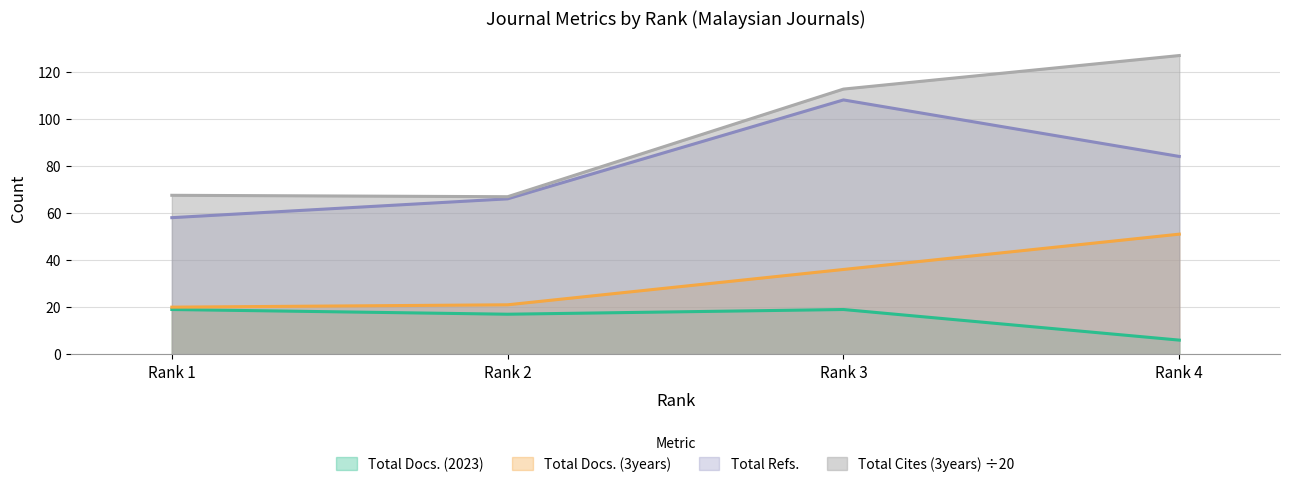

True or false: Total Cites (3years) and Total Docs. (3years) cross at least once.

False